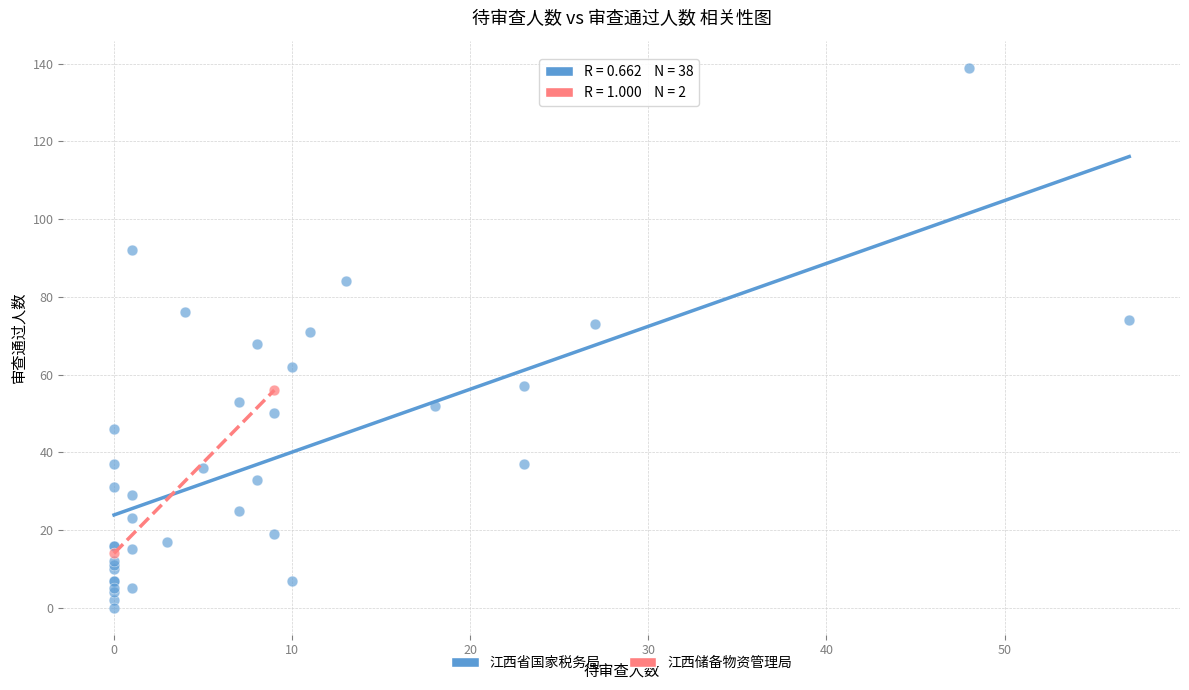

What are all the series names shown in the legend?

江西省国家税务局, 江西储备物资管理局